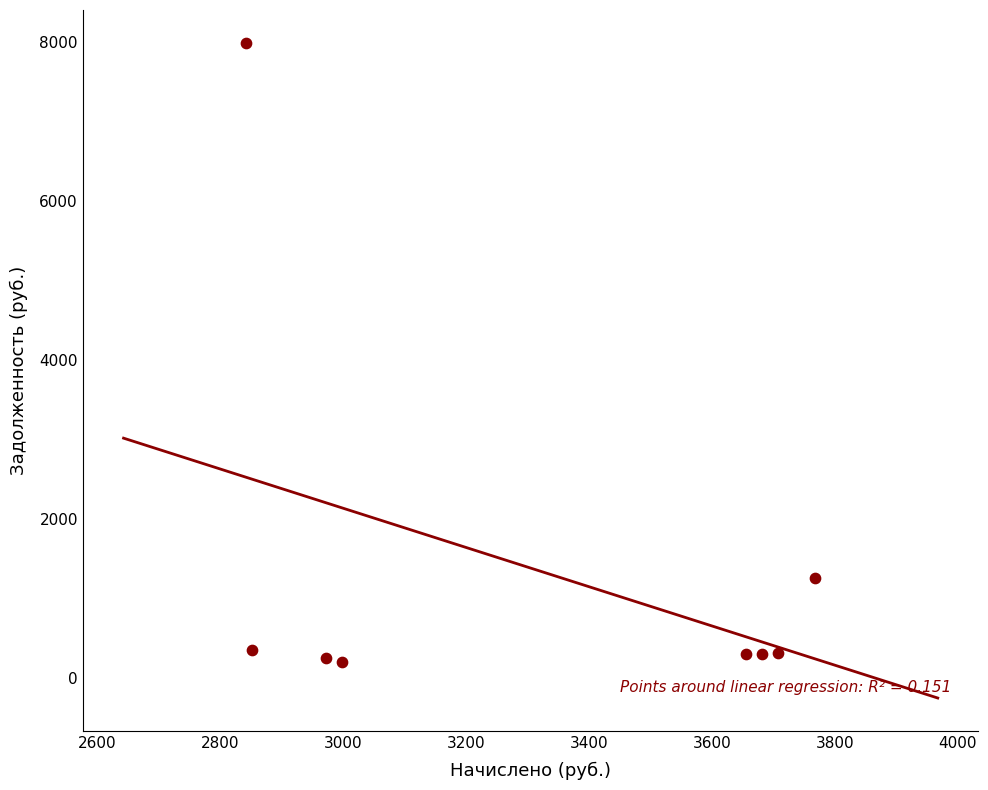

What is the average Y value?

1370.9